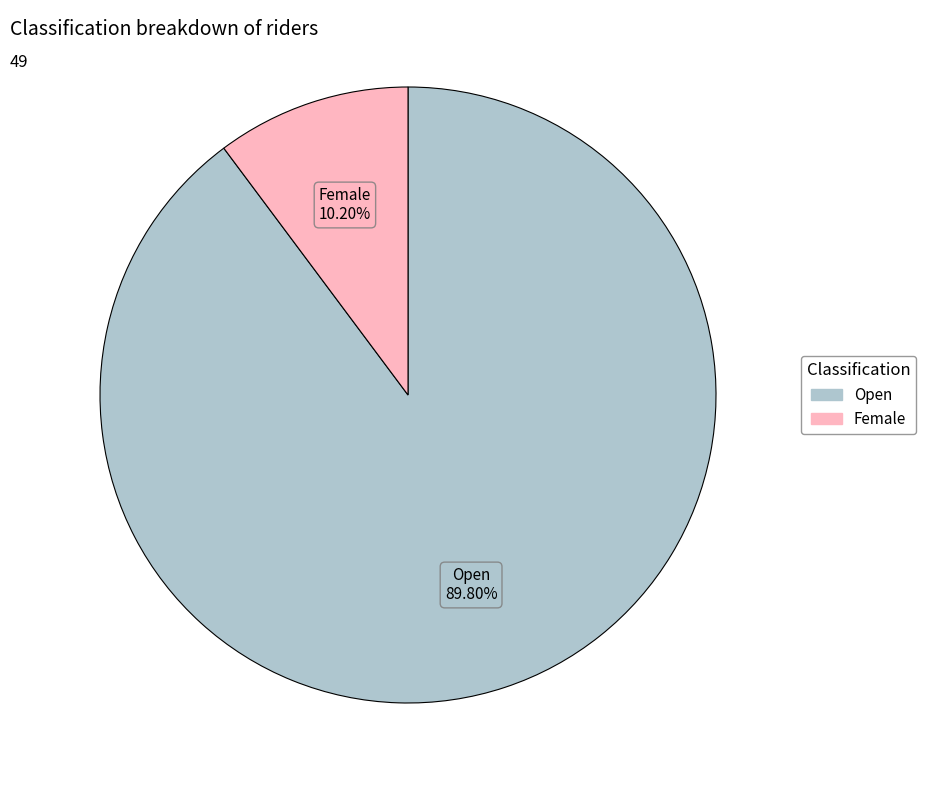

To the nearest percent, what percentage of the pie is Open?

90%